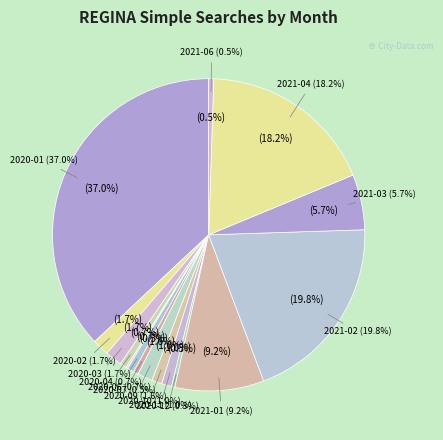

Count the number of slices in the pie.

19